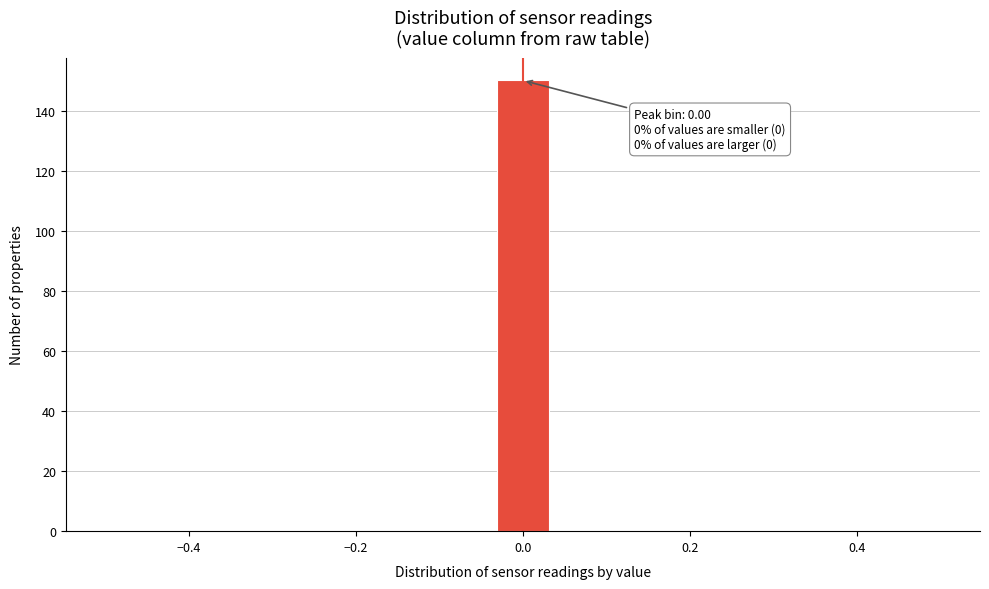

Read against the x-axis, roughly where is the centre of the tallest bar?

0.00